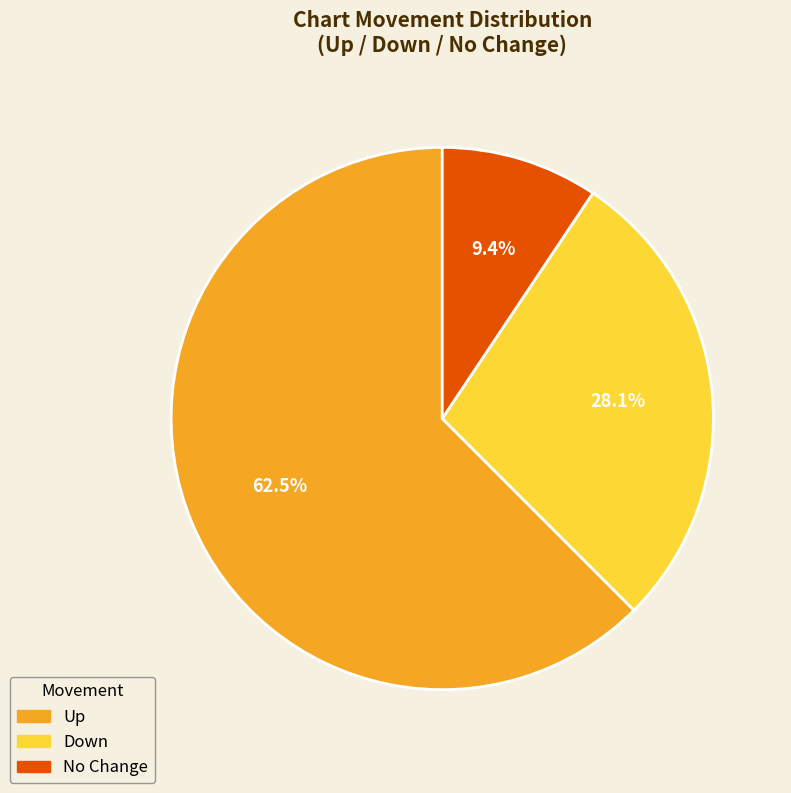

How many slices are in this pie chart?

3